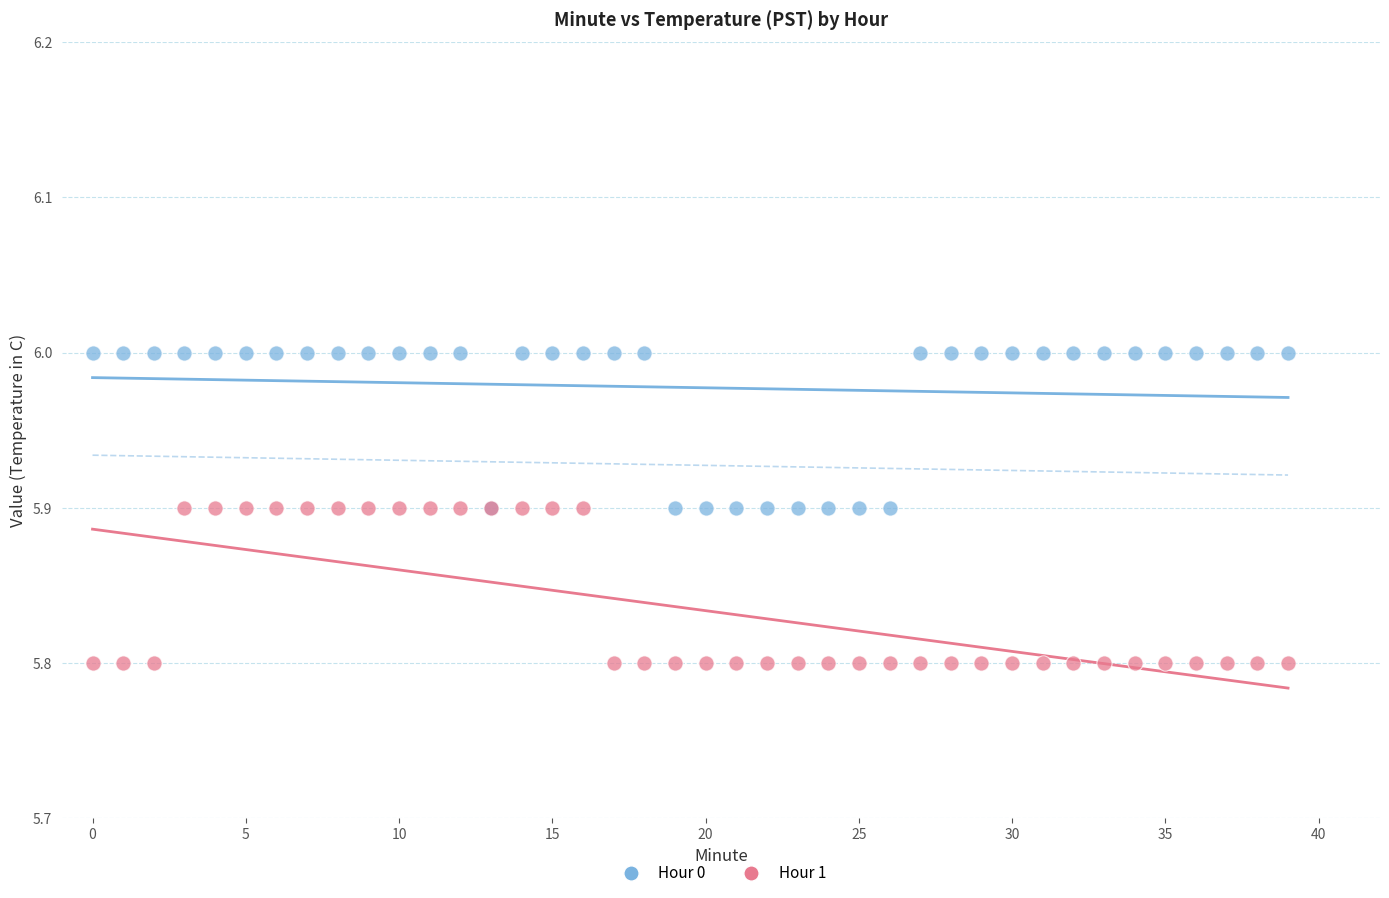

Which series reaches the maximum Y coordinate?

Hour 0